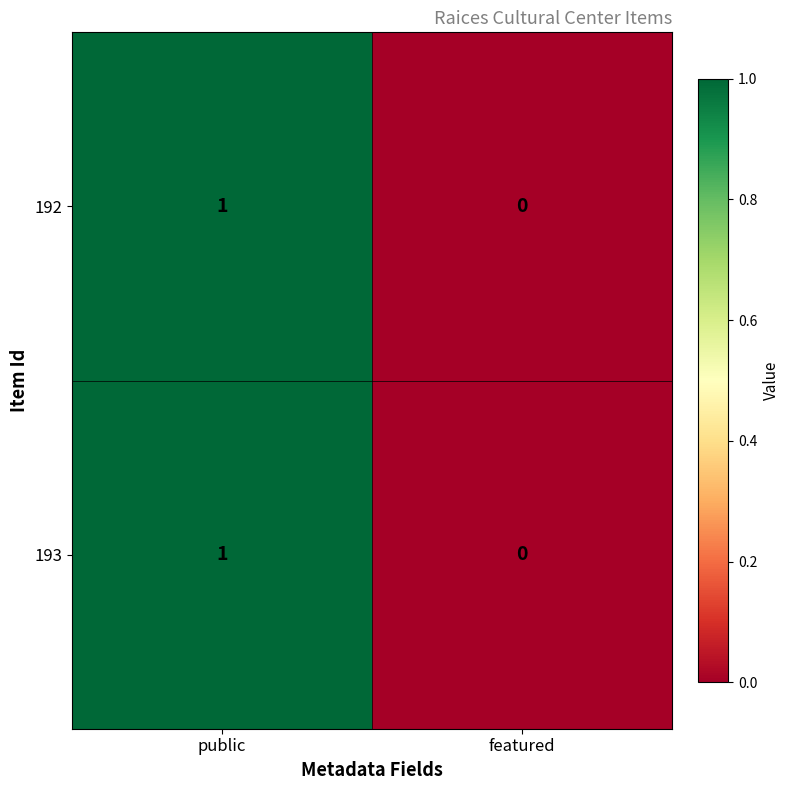

Reading right to left, extract all data points from this chart.

192: 0	1
193: 0	1